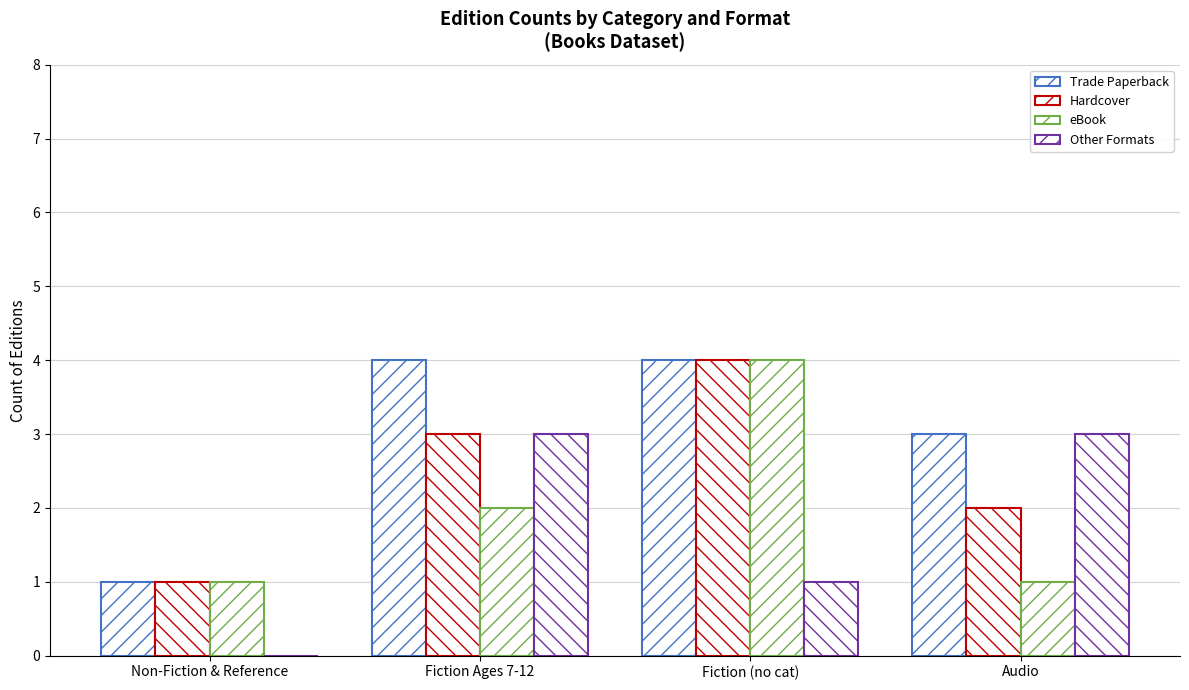

Count the number of data series in this chart.

4